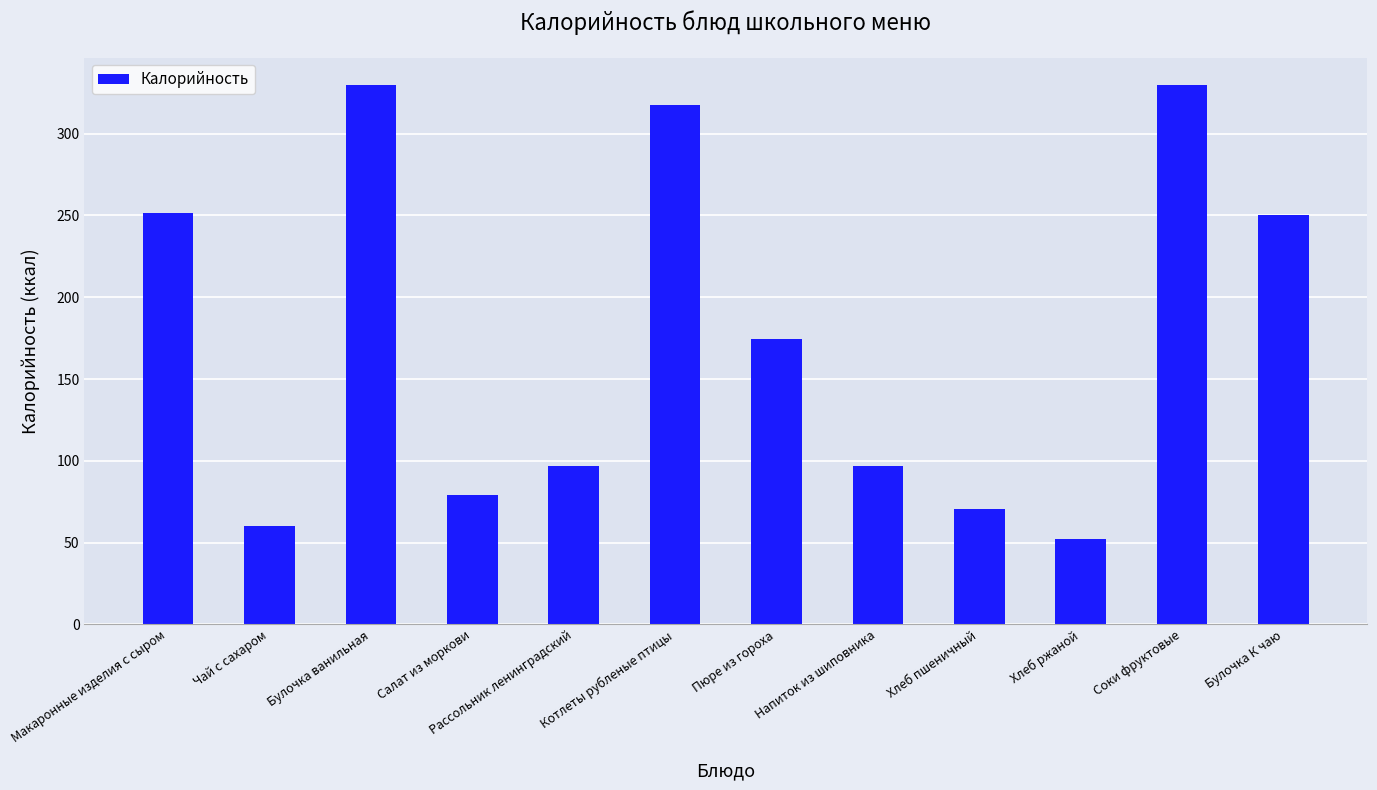

Read the value at Соки фруктовые.

330.0